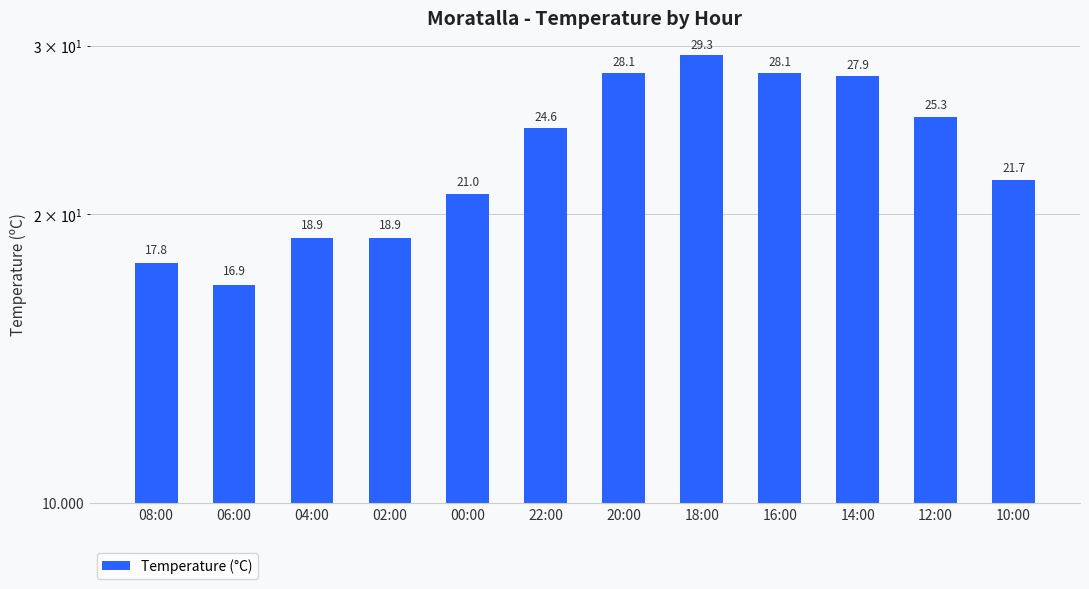

What is the difference between the maximum and second lowest values?

11.5